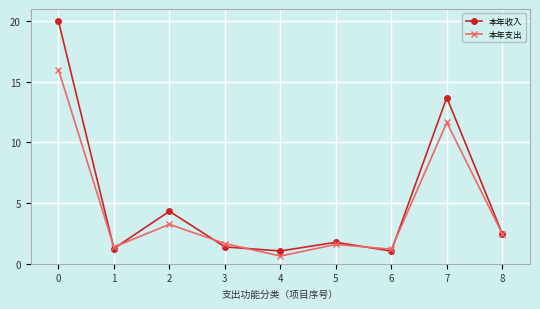

In 本年收入, how many points are lower than both neighbors (excluding endpoints)?

3